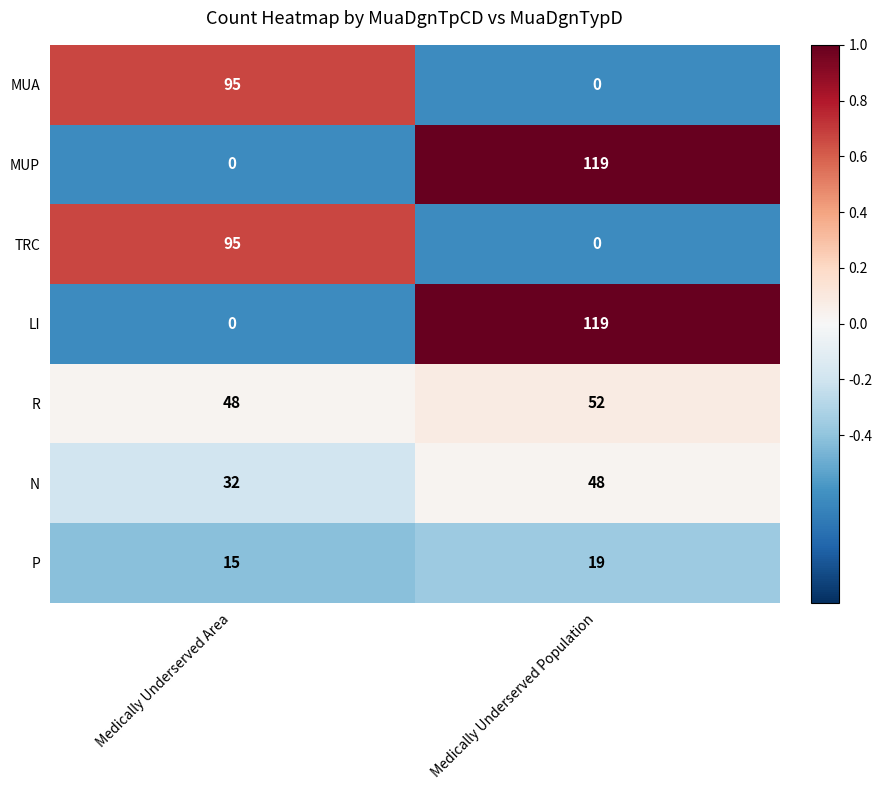

Is it true that TRC equals 0 at Medically Underserved Population?

True